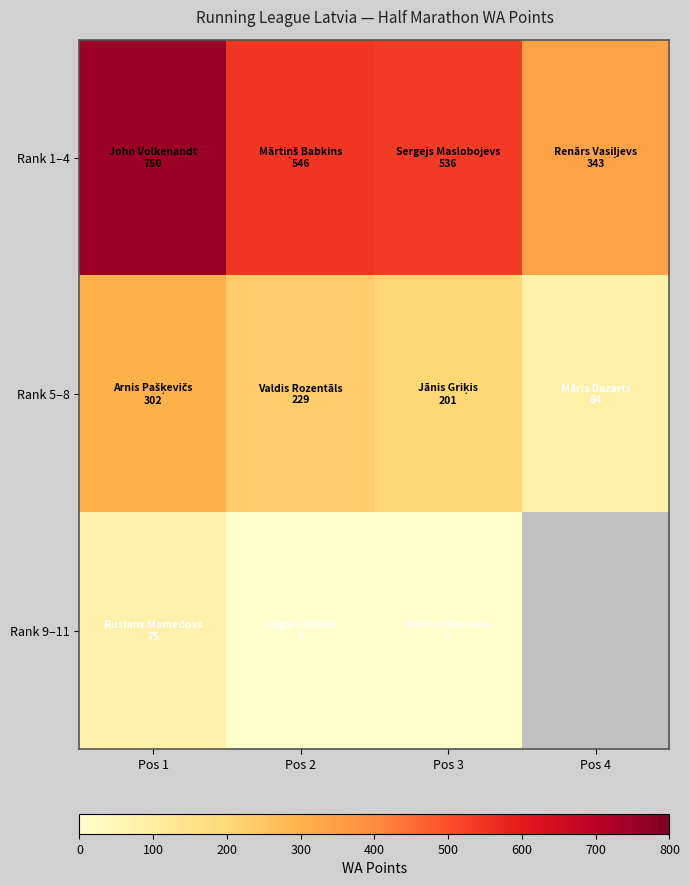

How many distinct data groups are displayed?

3